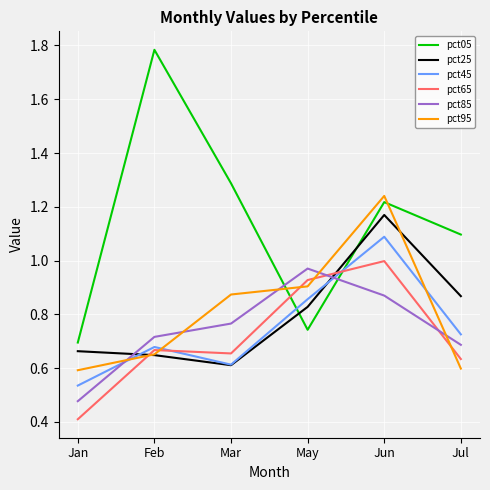

Which category has the lowest value in the pct05 series?

Jan